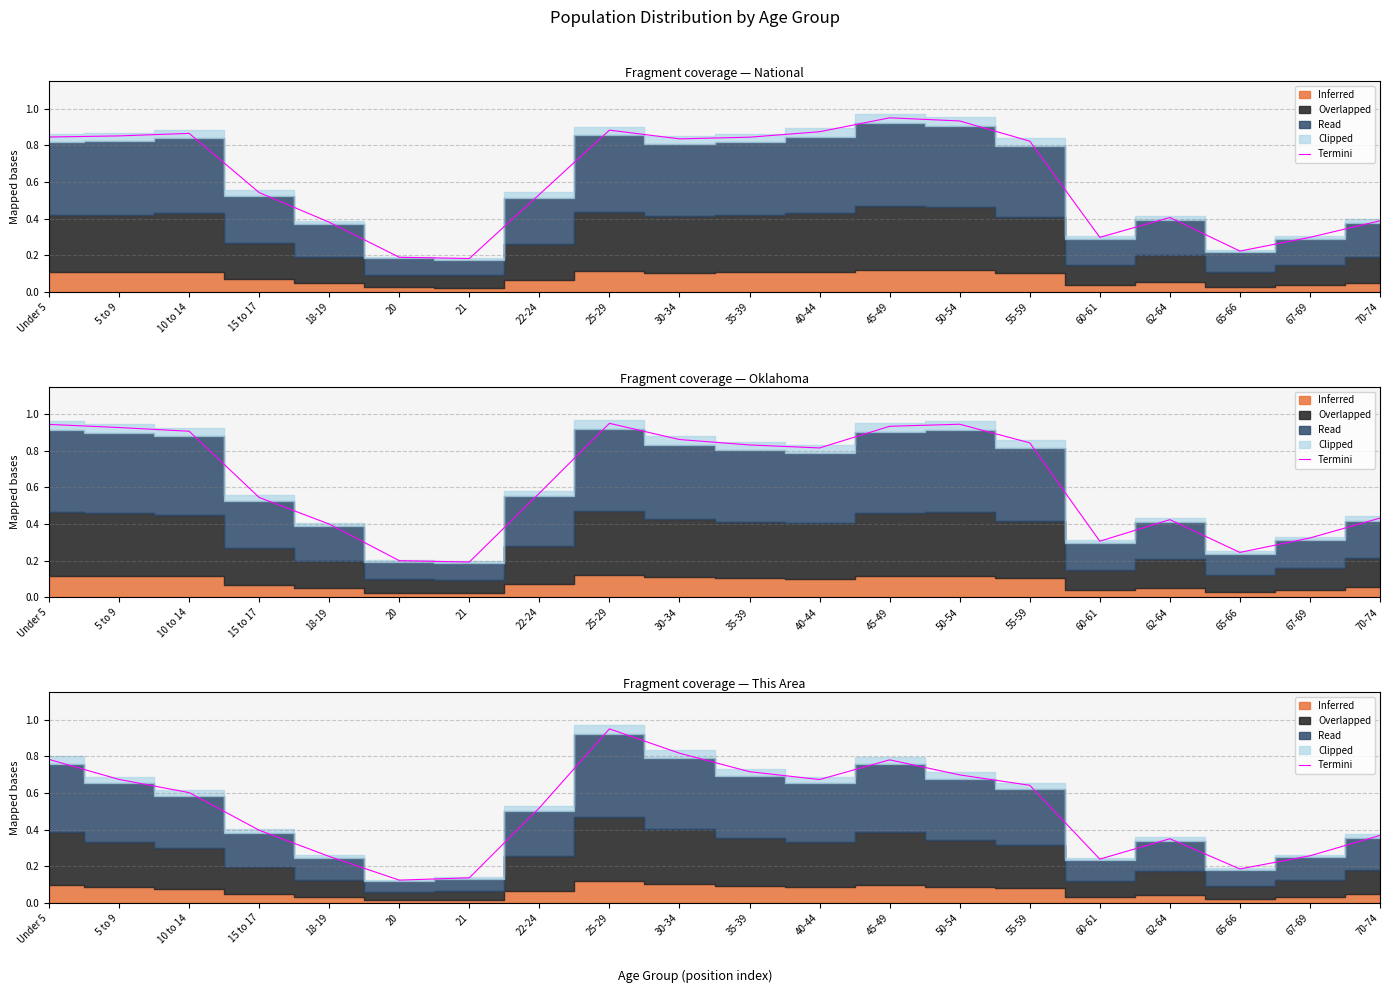

What is the difference between the values at 21 and 5 to 9?

0.5